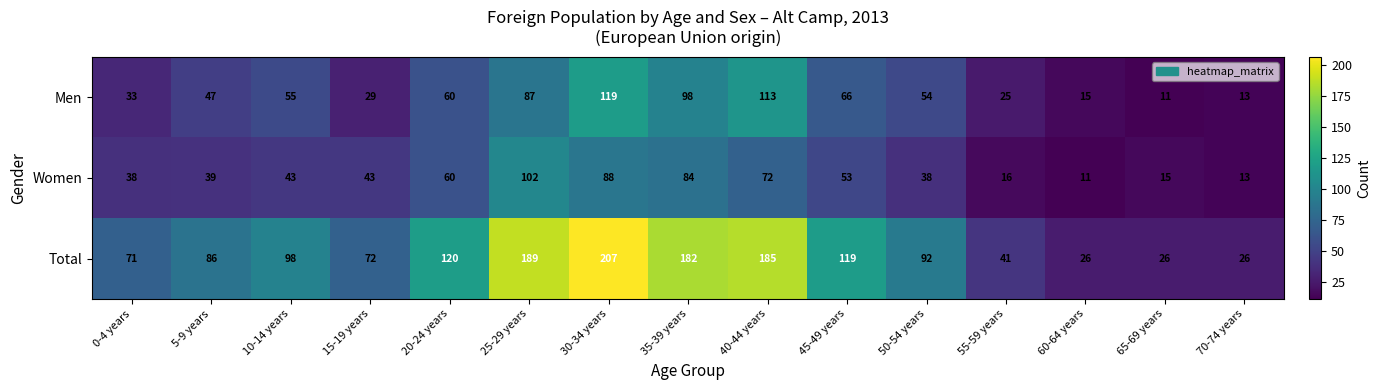

Count the number of data series in this chart.

3